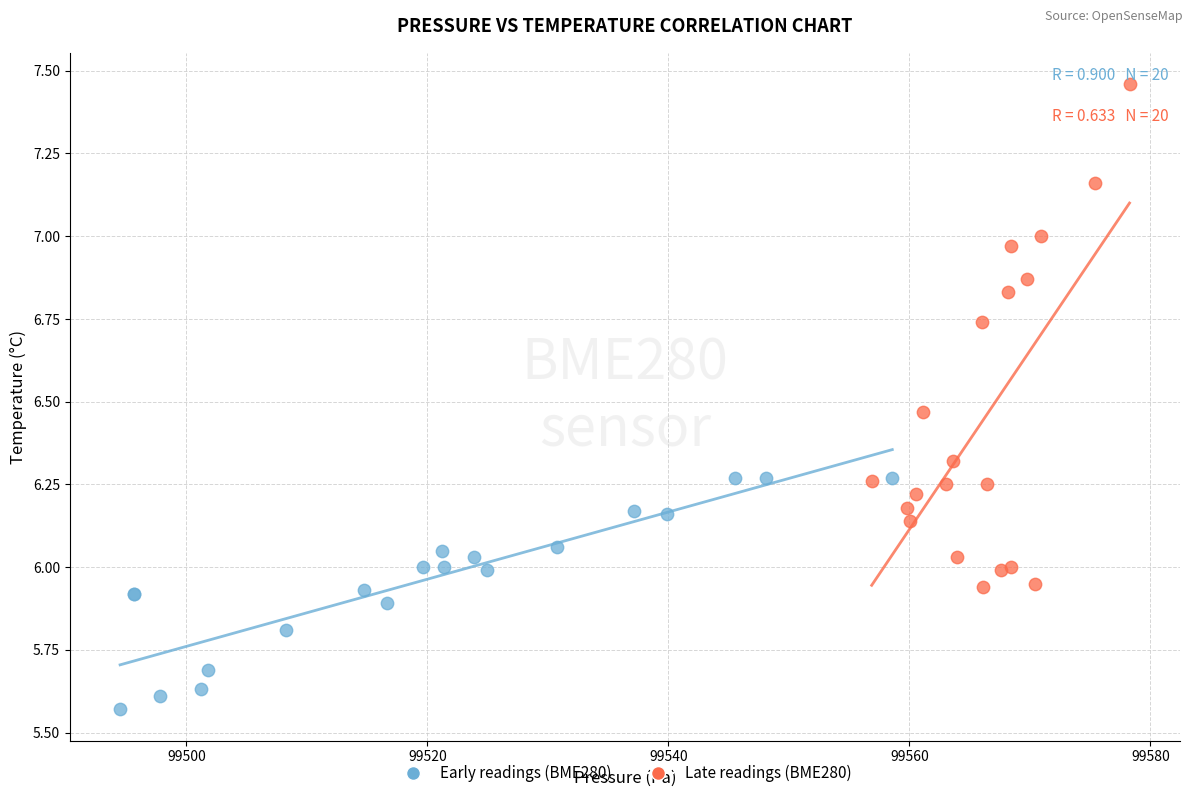

Which series contains the highest Y value?

Late readings (BME280)